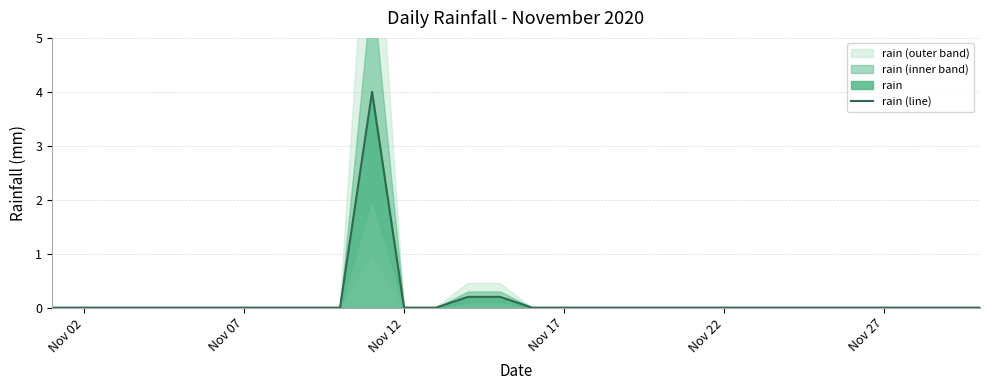

What is the average value?

0.1